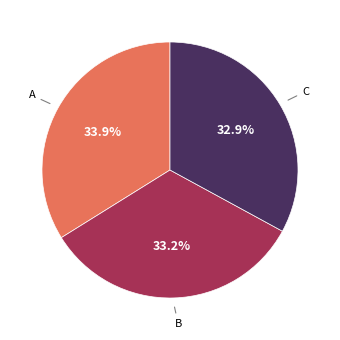

Approximately how many times larger is the value at B compared to C?

1.0